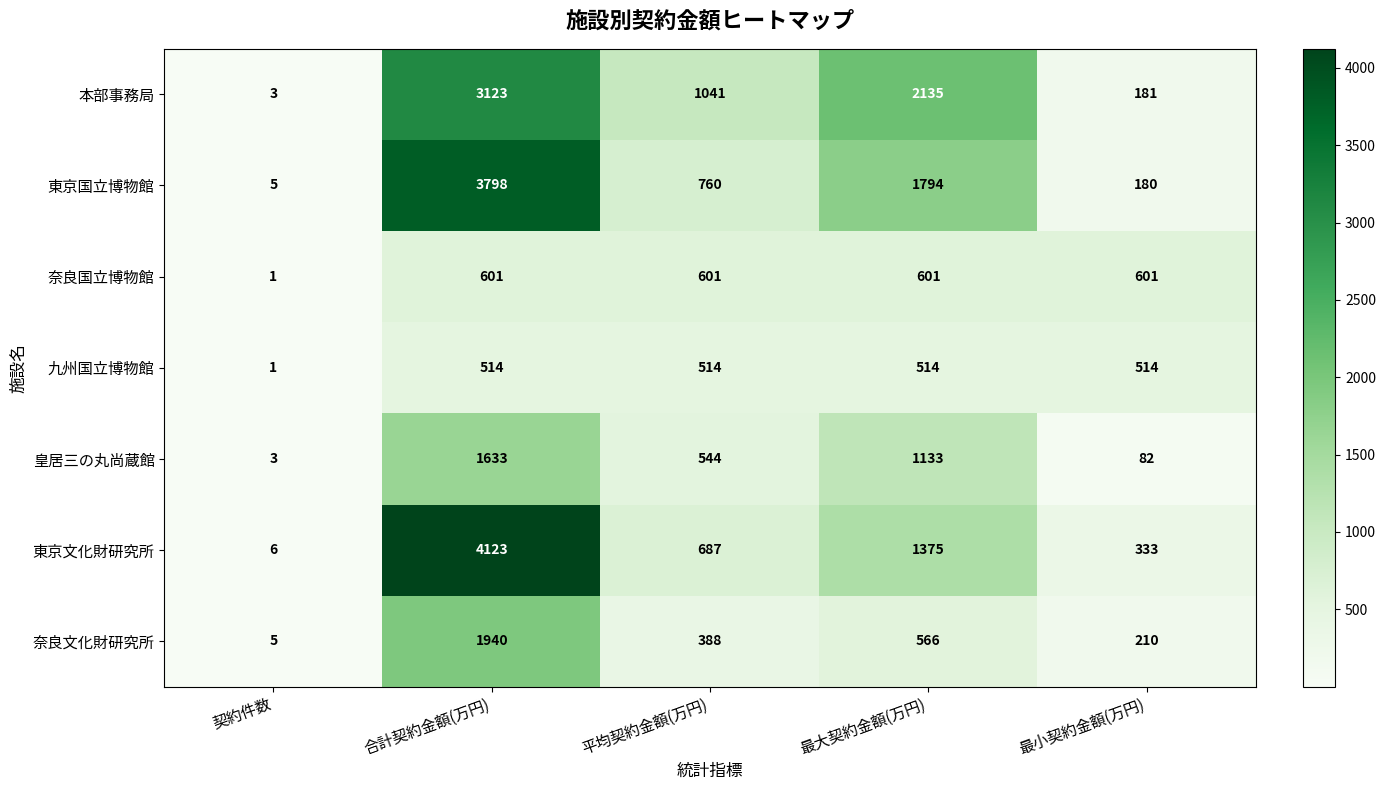

At which label is 東京国立博物館 closest to 1901?

最大契約金額(万円)